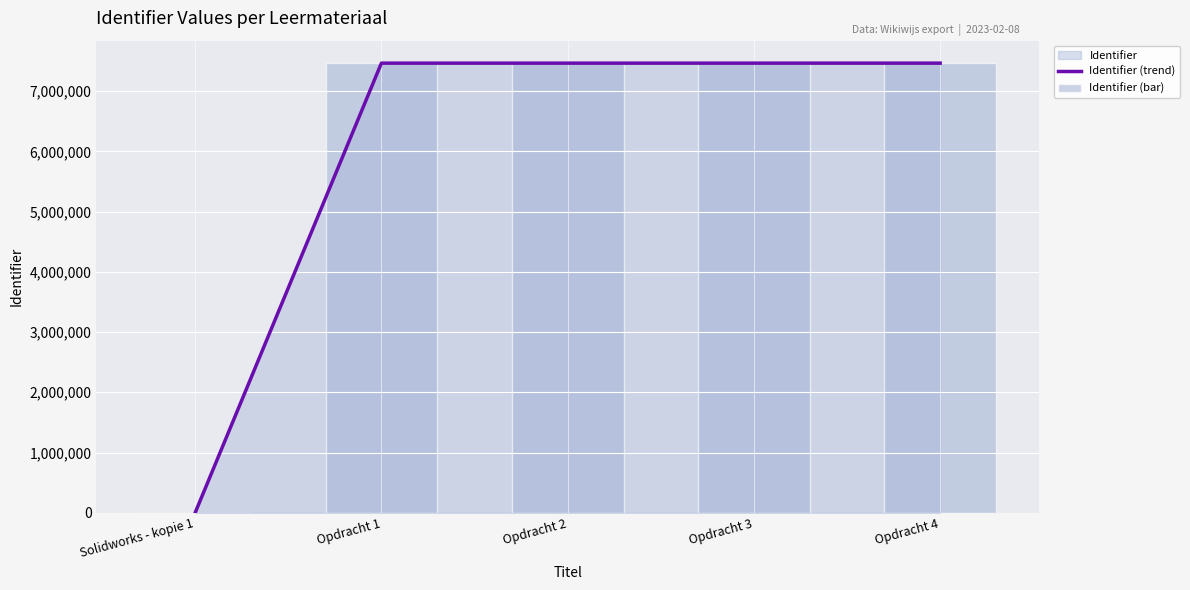

The value of Identifier (trend) at Opdracht 4 is 12455580. True or false?

False